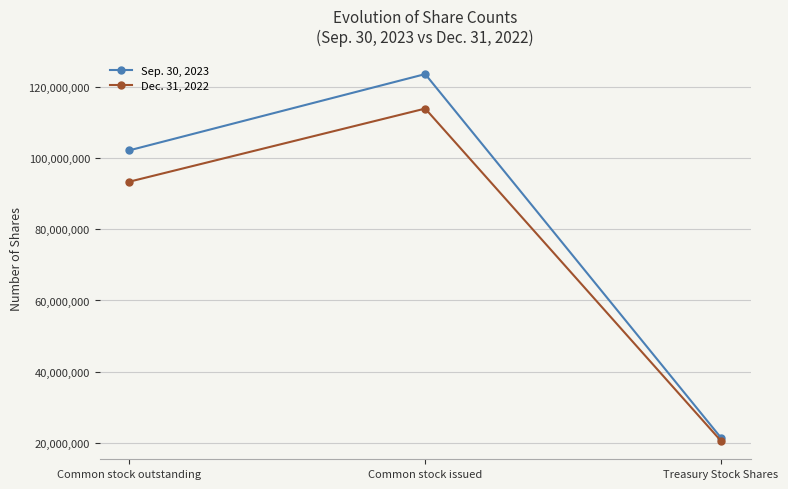

Between Common stock outstanding and Common stock issued, which series saw the biggest shift?

Sep. 30, 2023